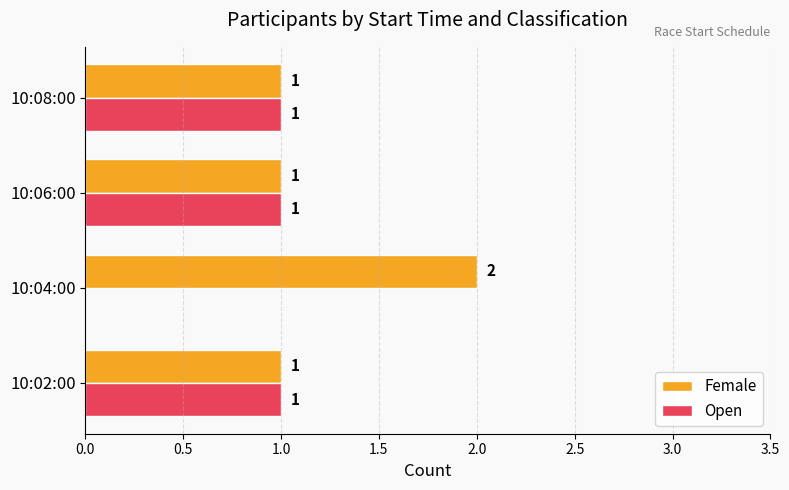

Which category has the highest value in the Female series?

10:04:00